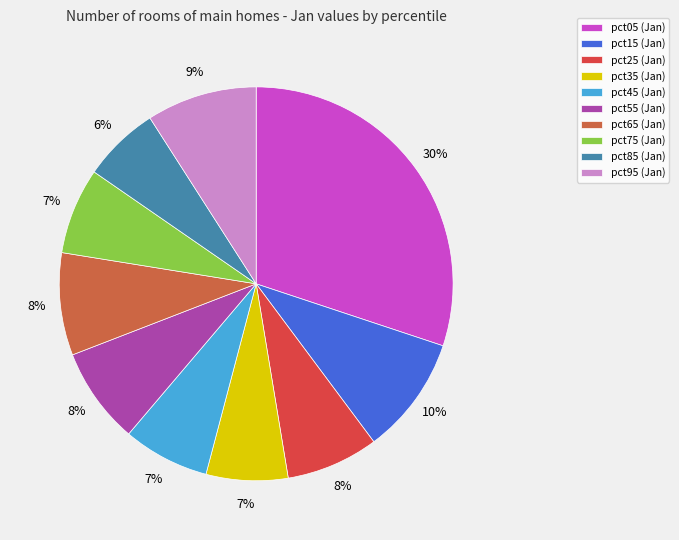

Combined, do pct55 and pct15 account for over 50%?

No